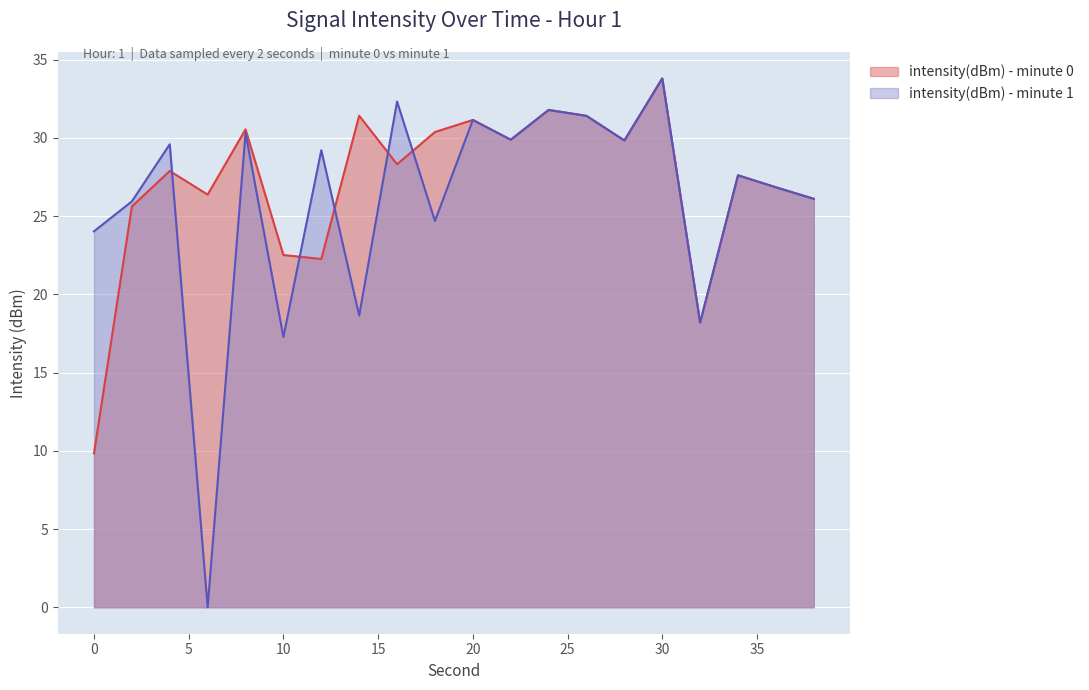

How many lines are shown in the chart?

2